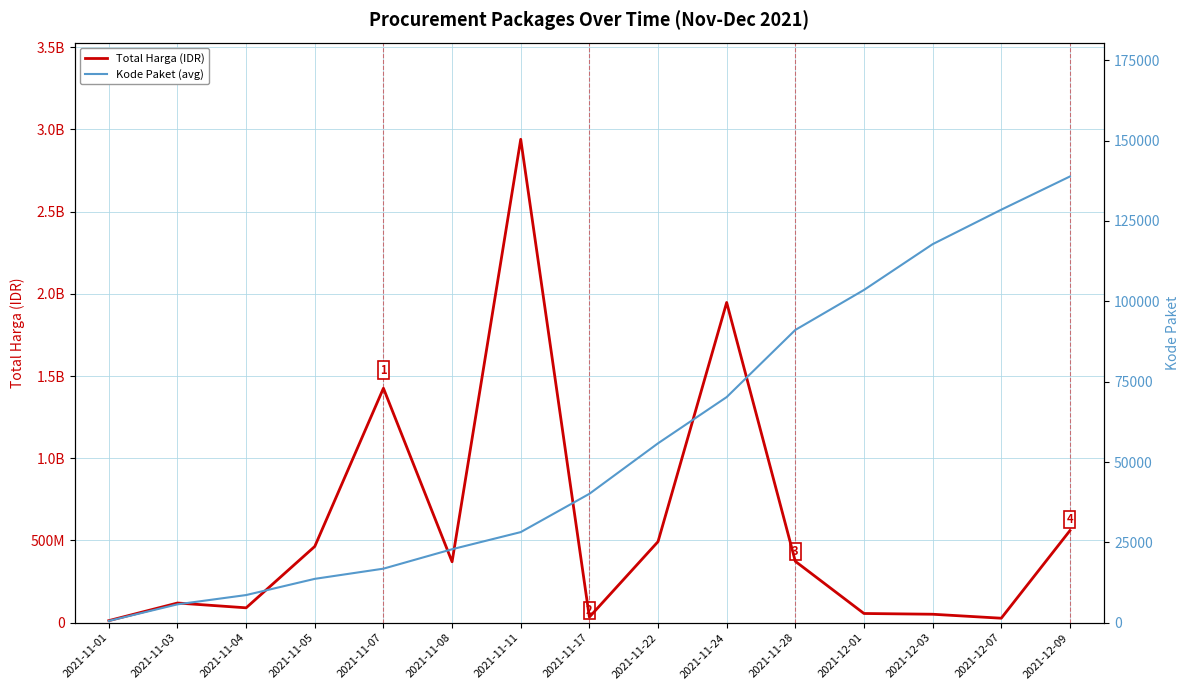

What is the label of the 9th point from the left?

2021-11-22